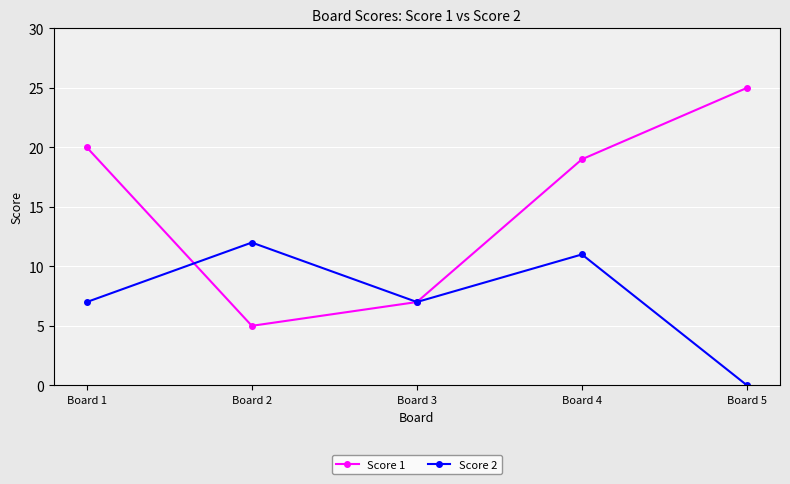

Between which two adjacent categories do Score 1 and Score 2 first intersect?

Board 1 and Board 2